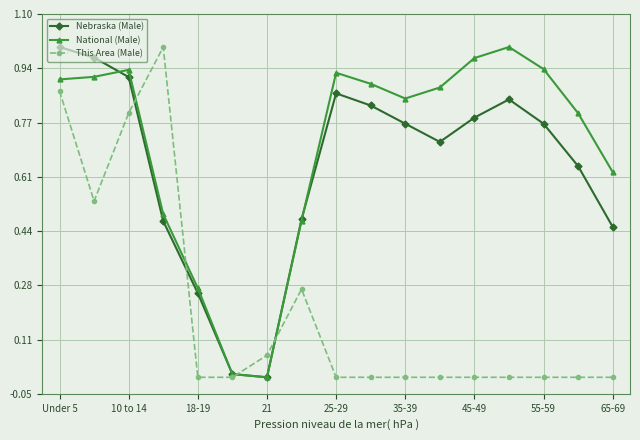

True or false: National (Male) has more than 1 points higher than both neighbors.

True